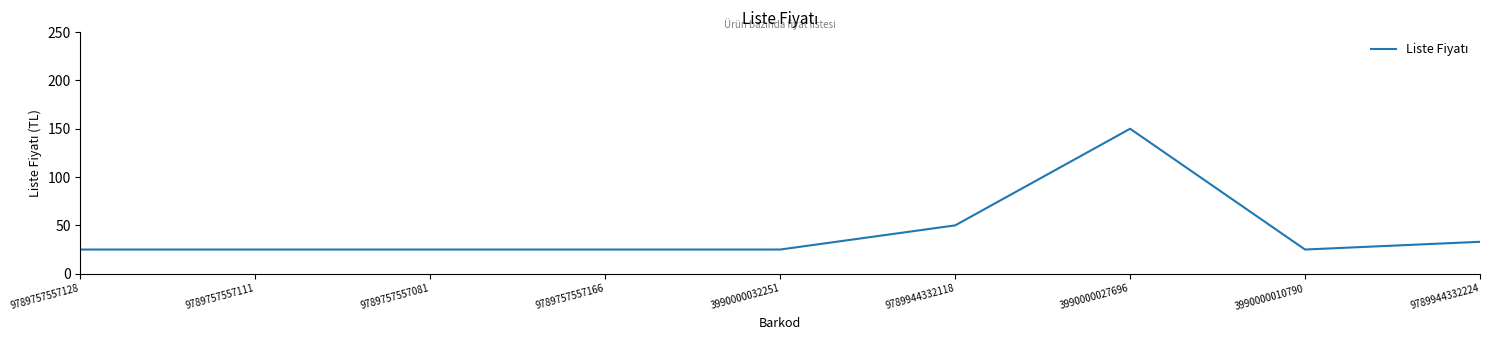

Which has a higher value, 3990000027696 or 9789757557166?

3990000027696